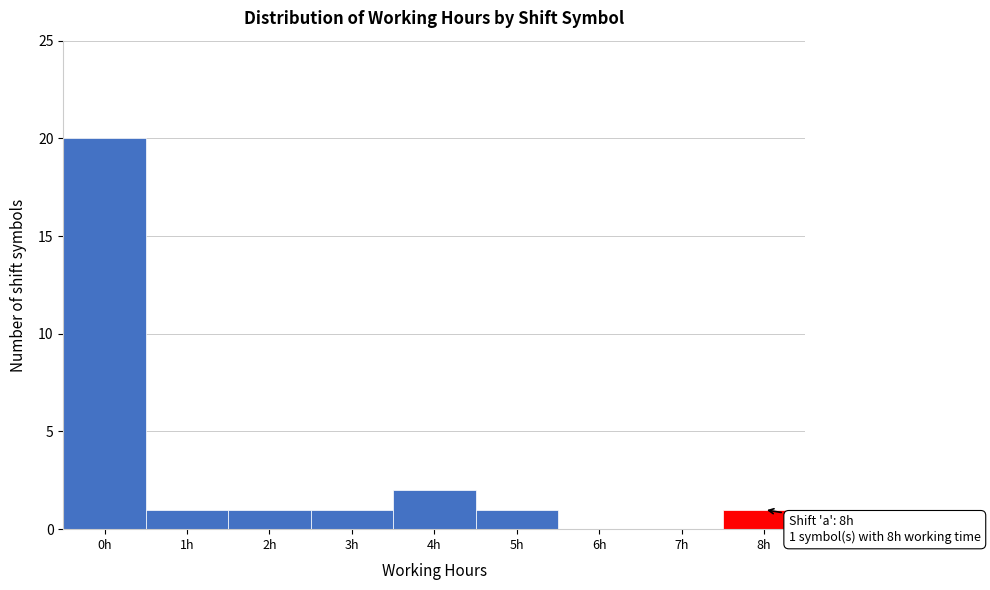

Reading right to left, extract all data points from this chart.

8h=1	7h=0	6h=0	5h=1	4h=2	3h=1	2h=1	1h=1	0h=20